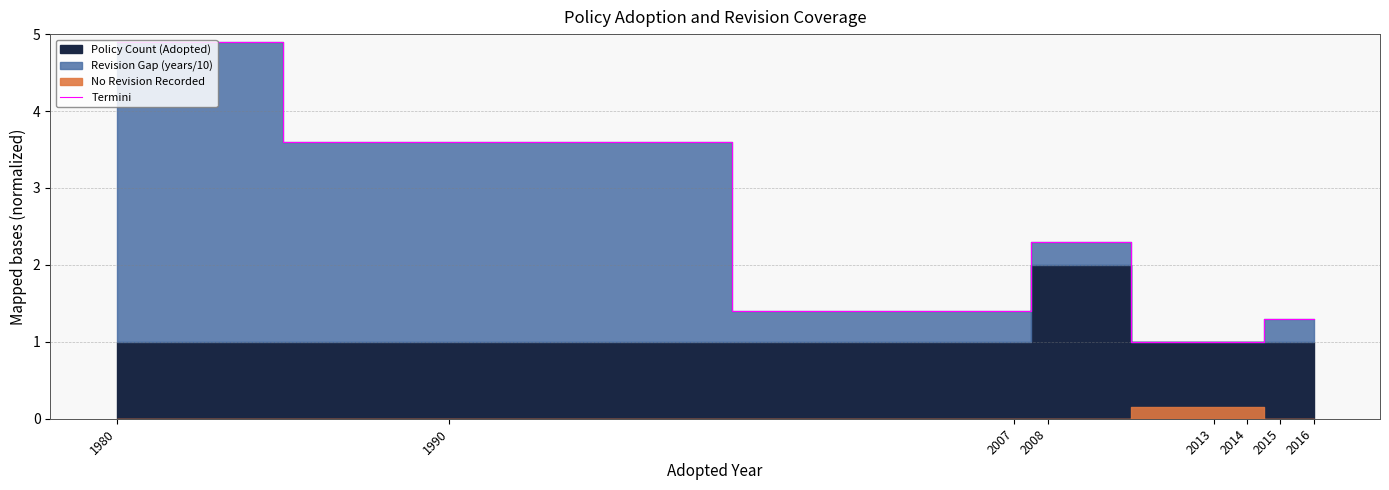

What is the average value?

2.1